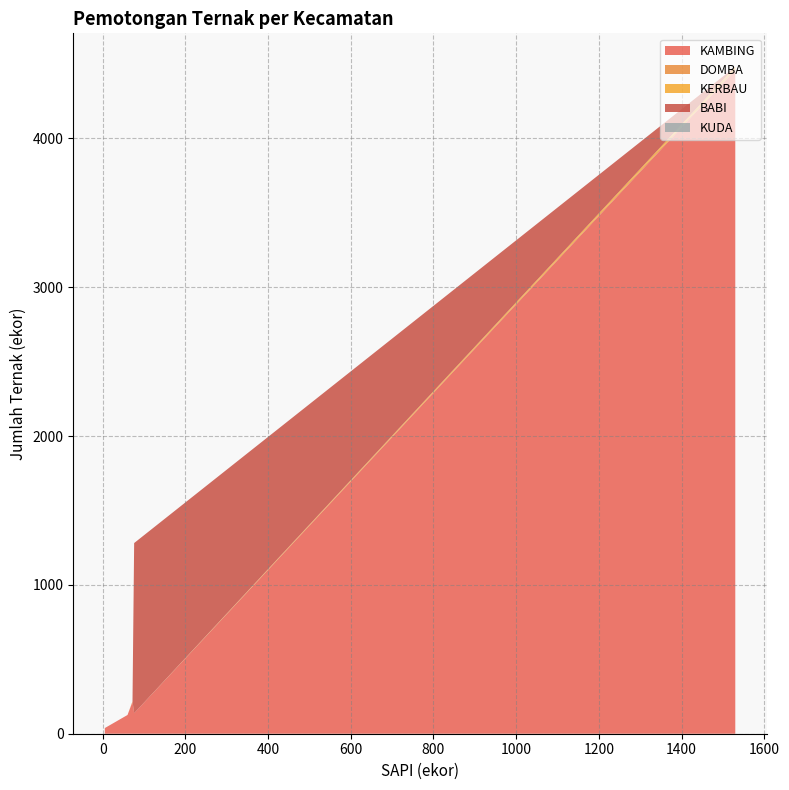

True or false: KUDA has a value of 0 at TANJUNGPANDAN.

True